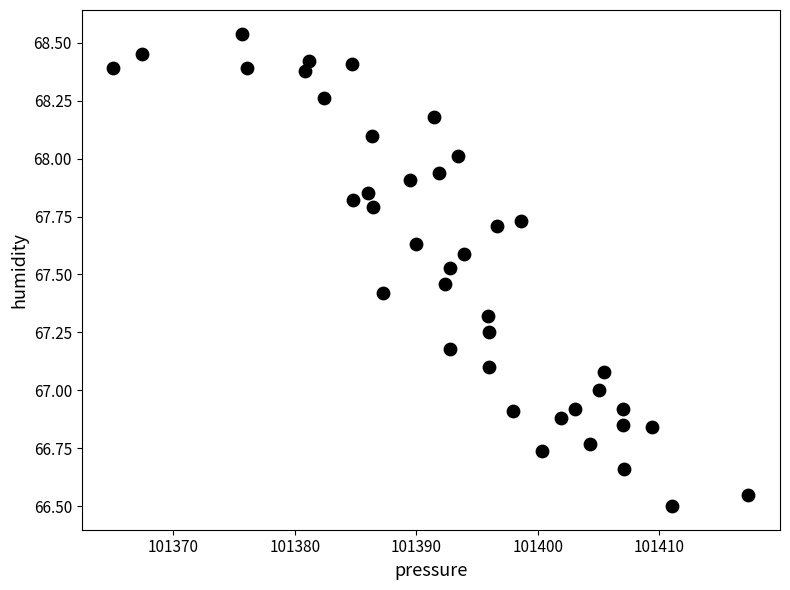

What is the range of Y values (max minus min)?

2.0